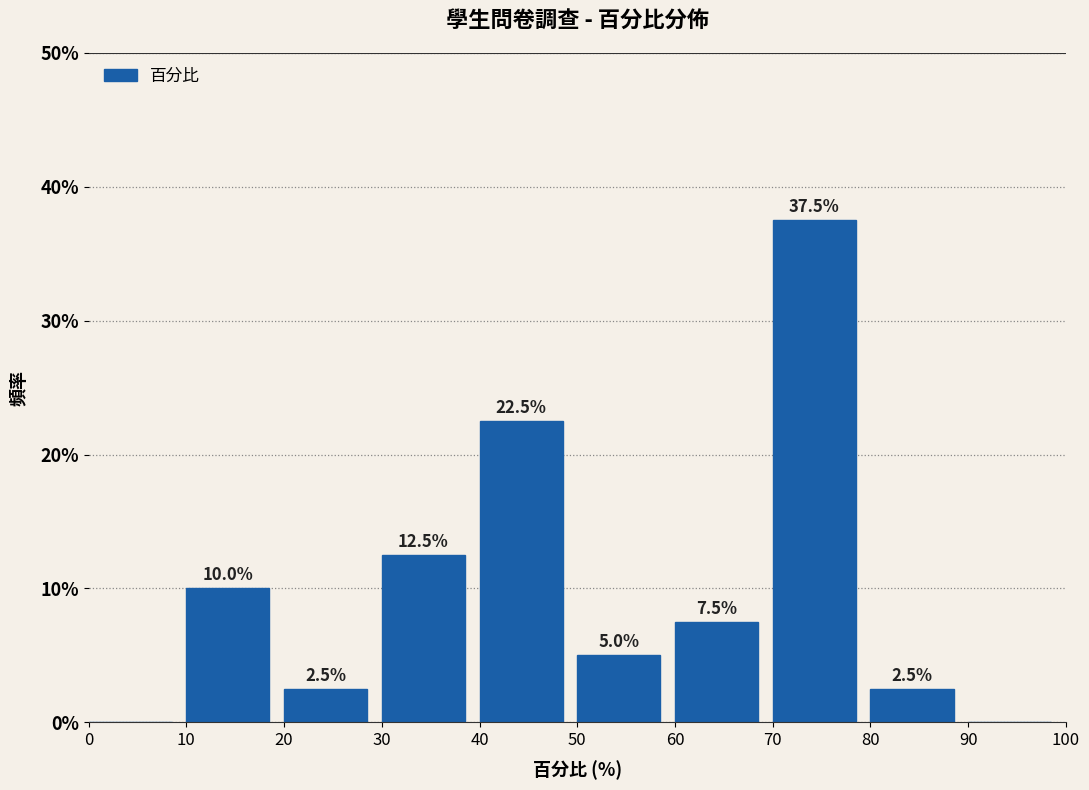

Which range on the x-axis has the tallest bar?

70 to 80